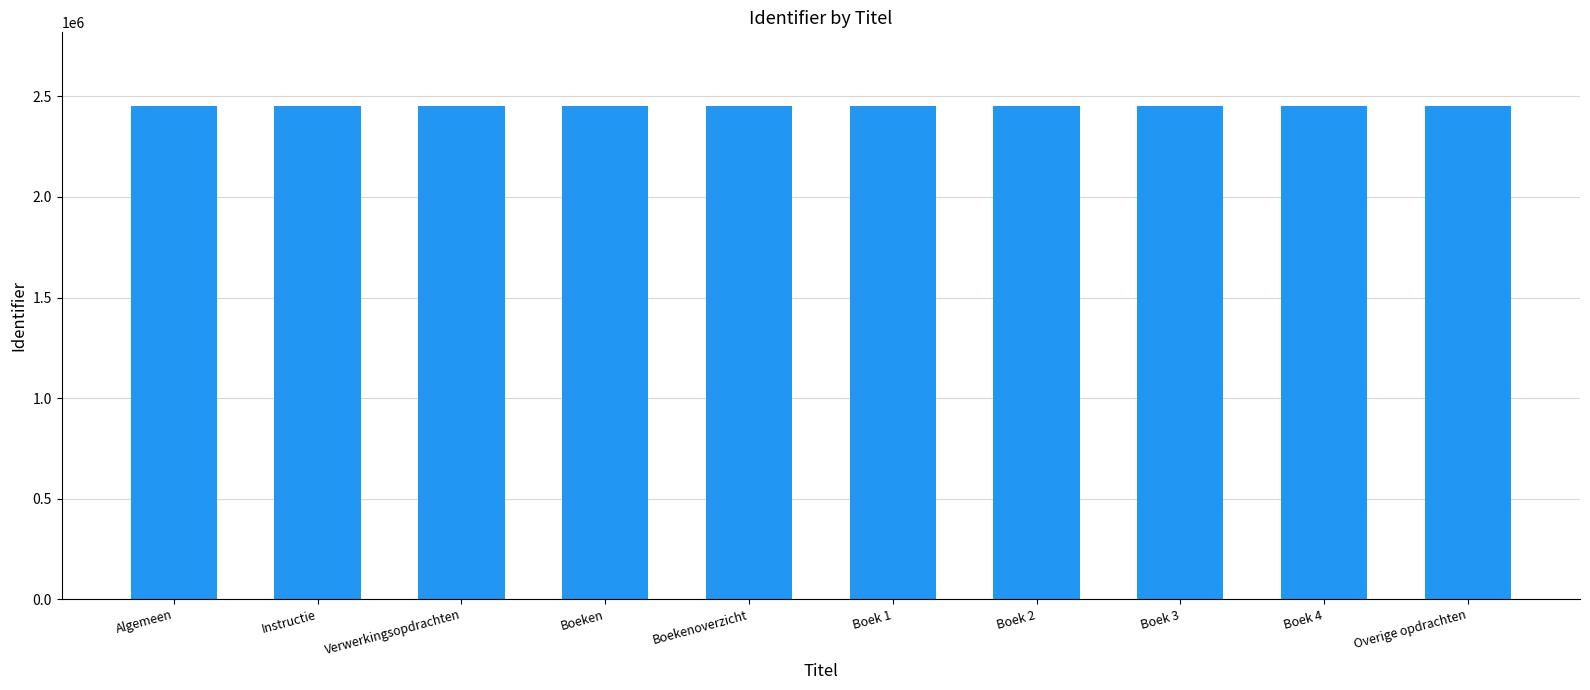

How many data points are less than 2451450?

5